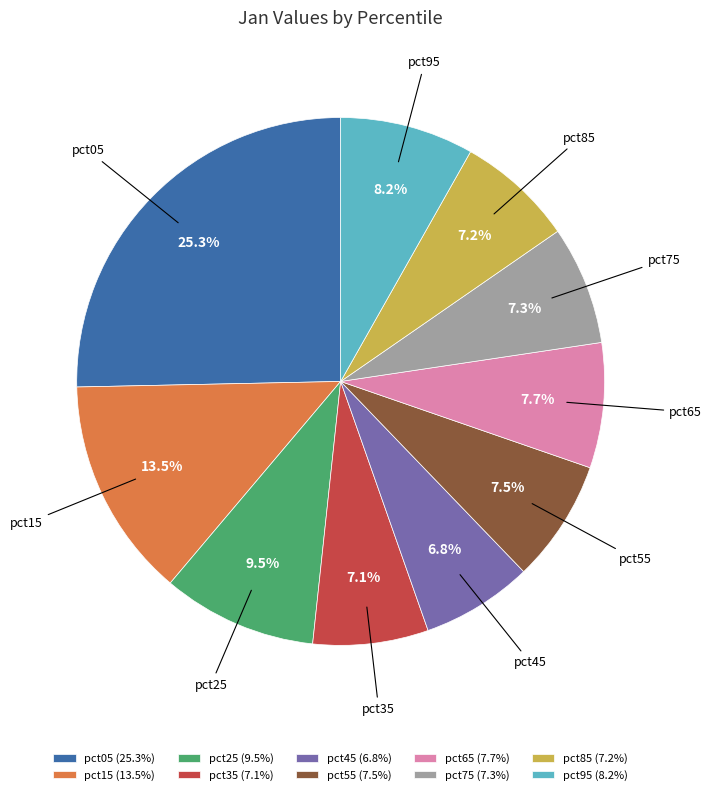

Does pct75 represent more than half of the total?

No